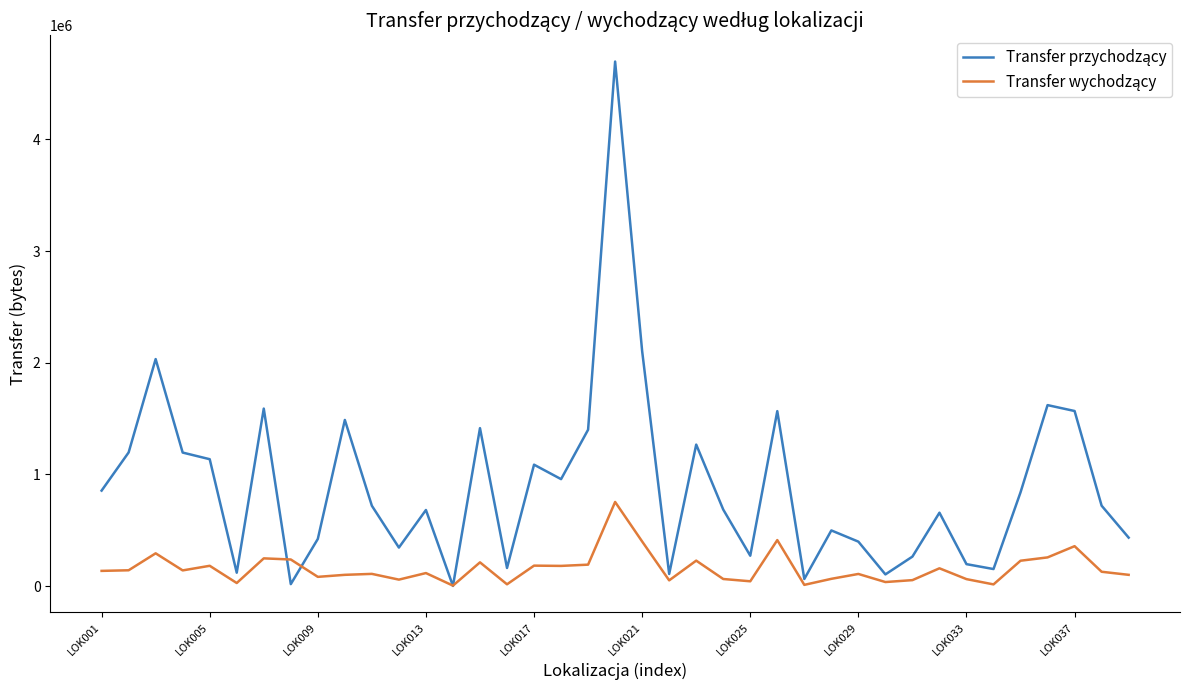

What is the maximum value shown in the chart?

4696352